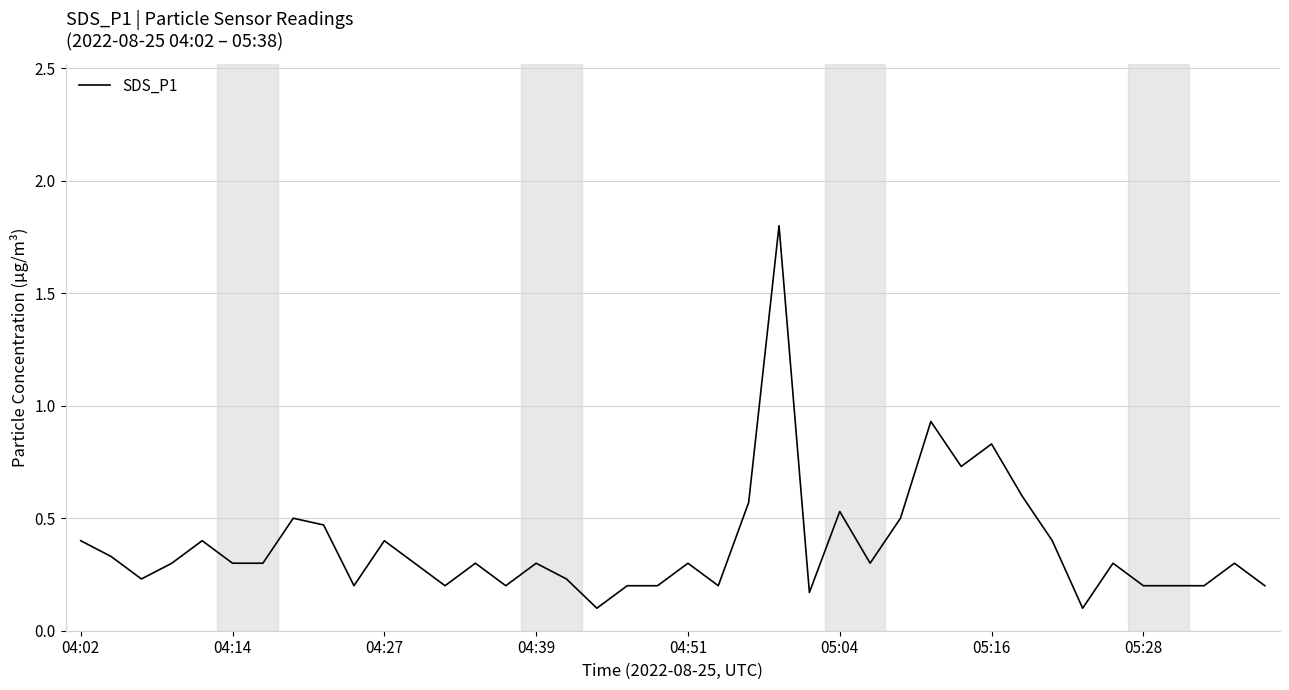

What is the greatest value displayed?

1.8